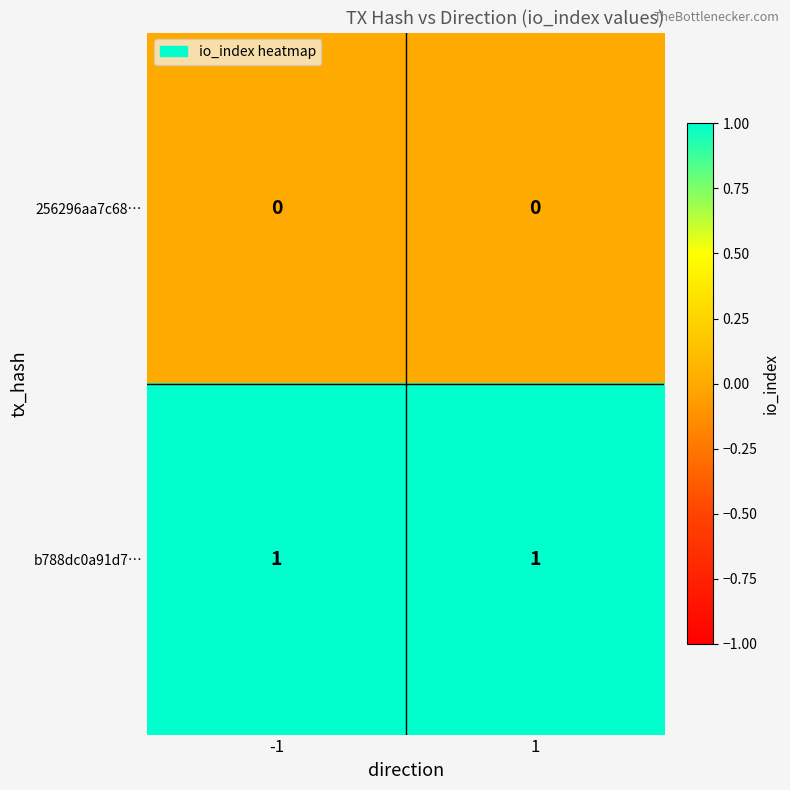

Reading right to left, list all the values displayed in this chart.

256296aa7c68…: 1=0	-1=0
b788dc0a91d7…: 1=1	-1=1